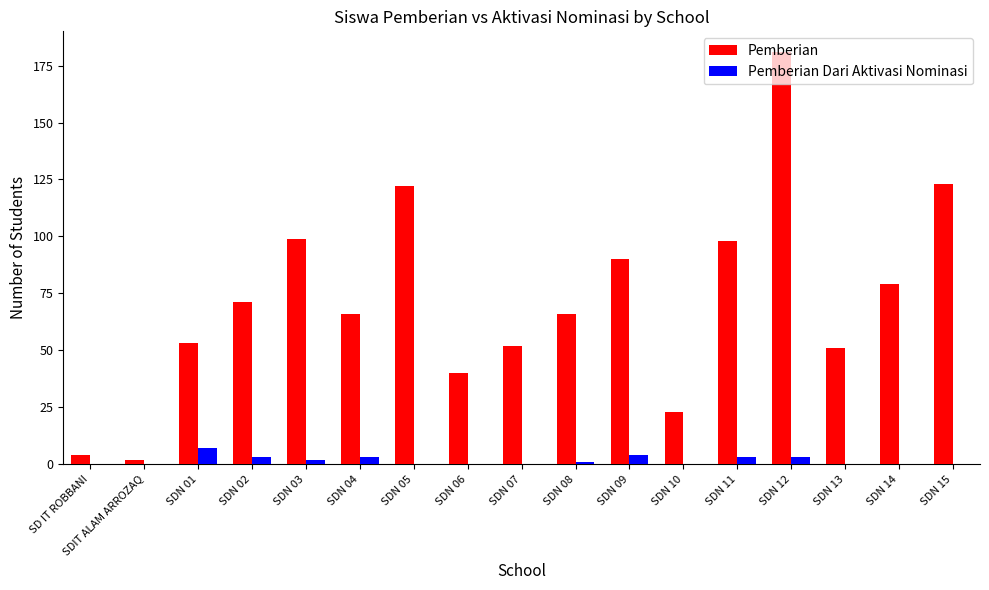

What are all the series names shown in the legend?

Pemberian, Pemberian Dari Aktivasi Nominasi